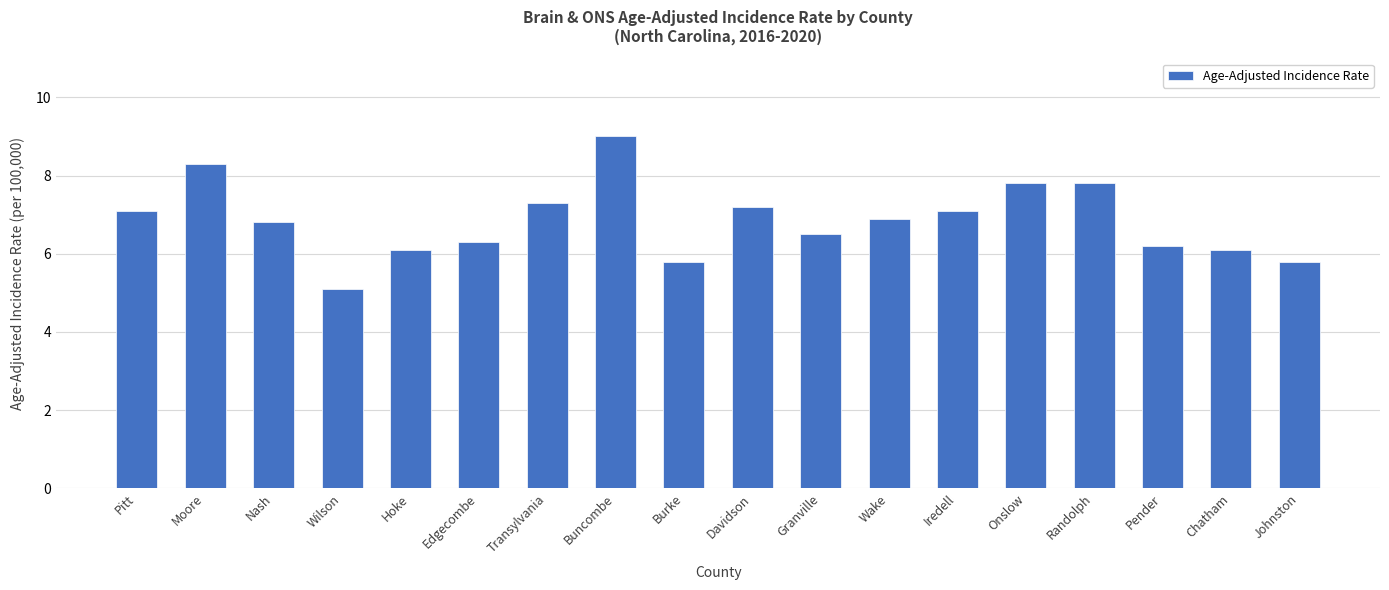

At which label does the data first exceed 6?

Pitt